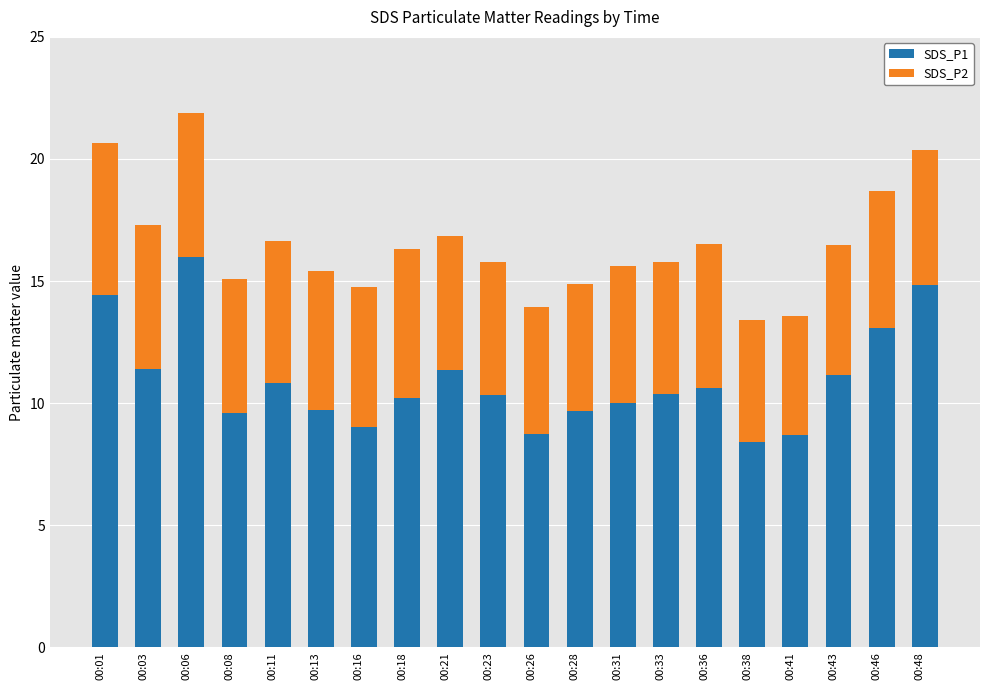

How many categories are shown in the chart?

20